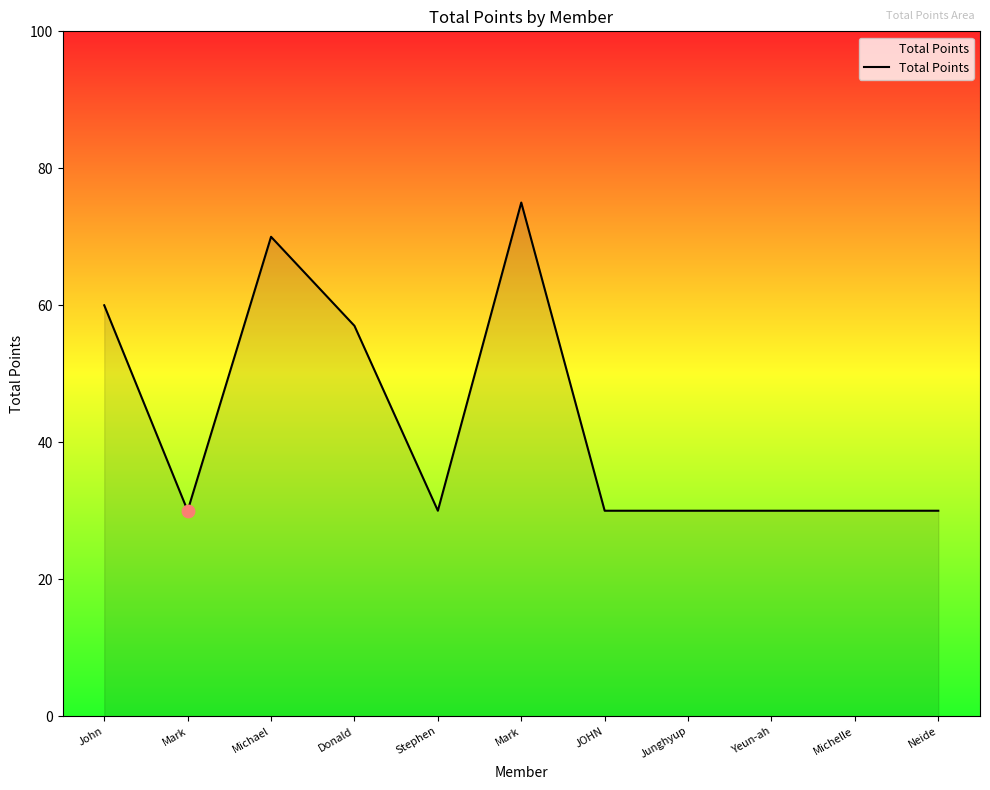

Which has a higher value, John or Donald?

John